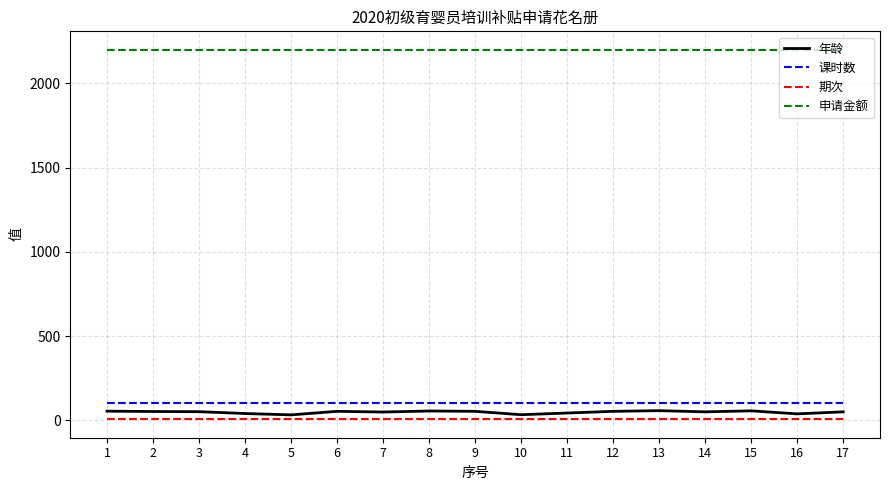

Which series has the largest range (max minus min)?

年龄